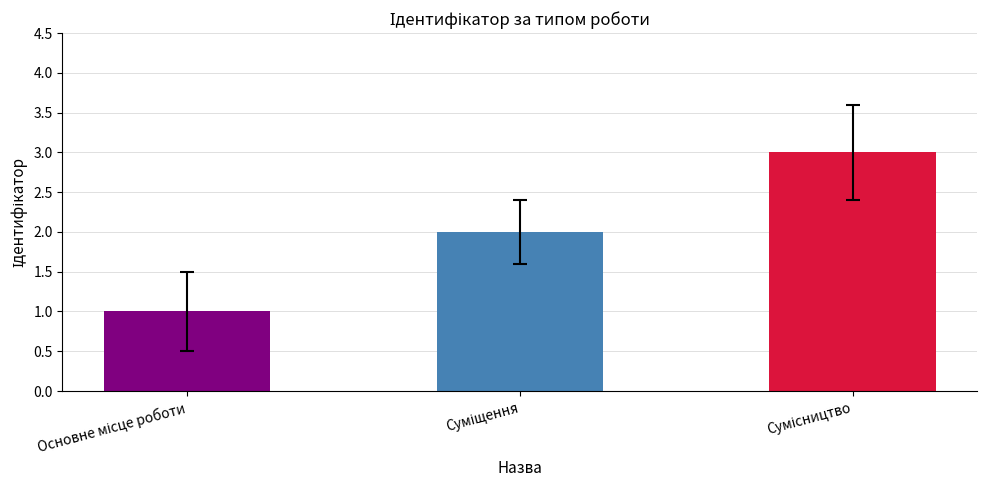

What is the sum of all values?

6